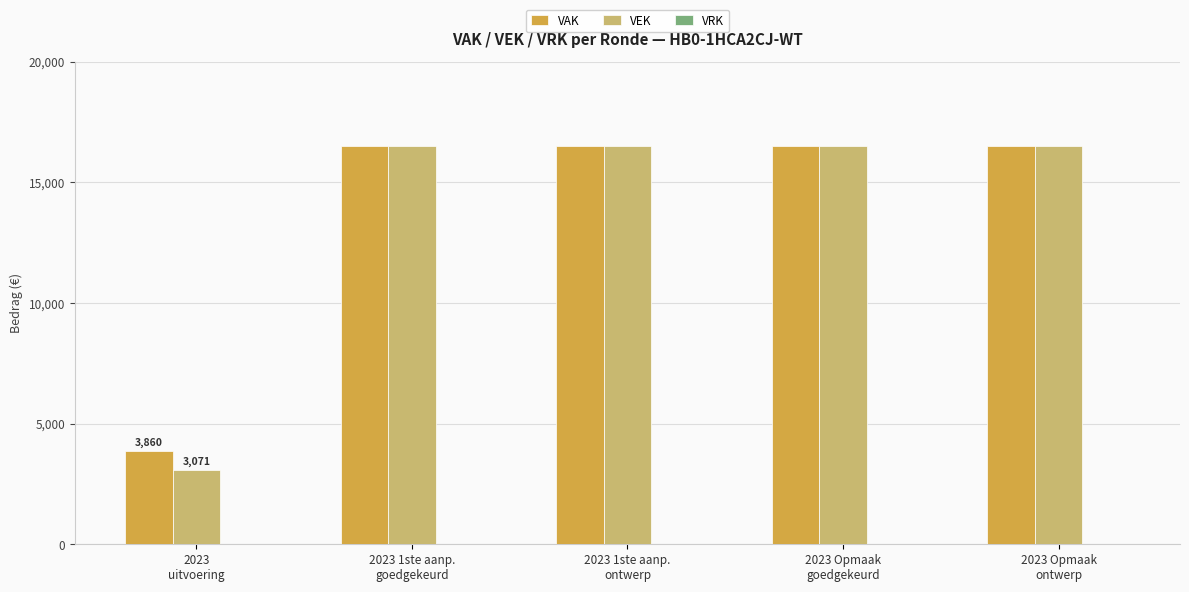

What is the smallest value displayed?

3071